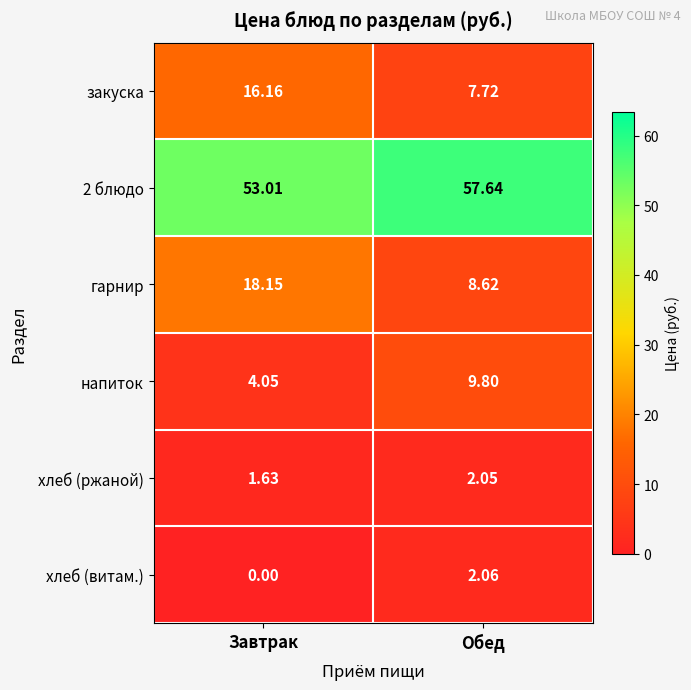

Which category has the highest value in the напиток series?

Обед